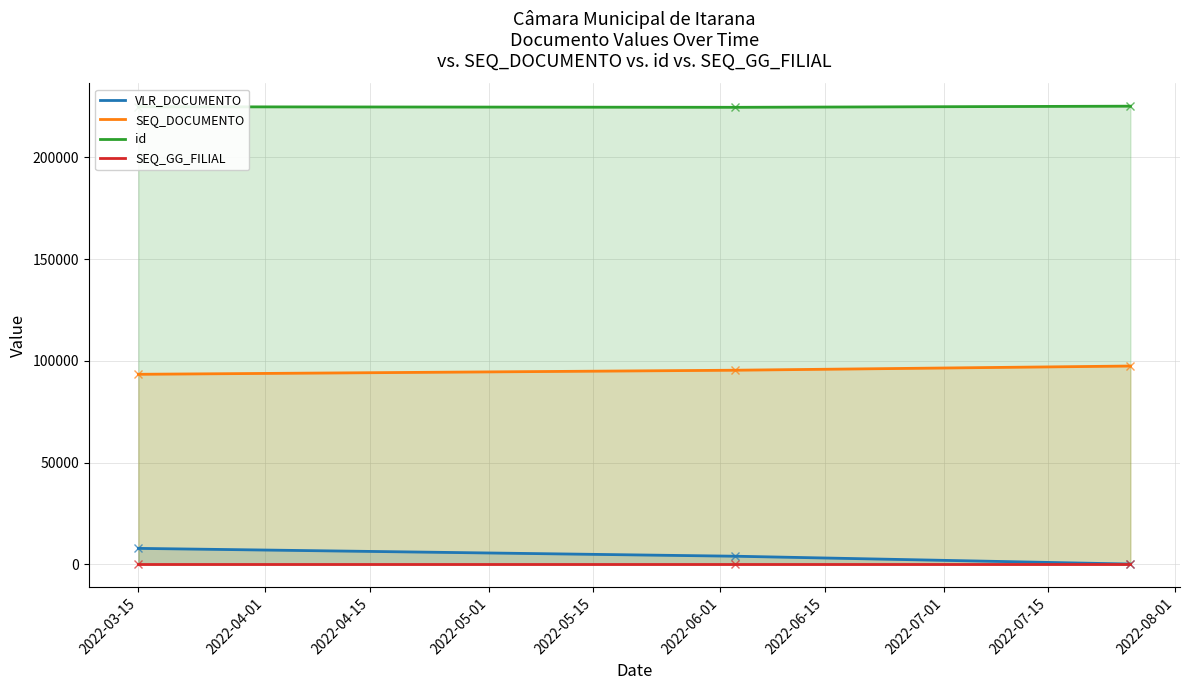

What is the sum of all id values?

674845.0